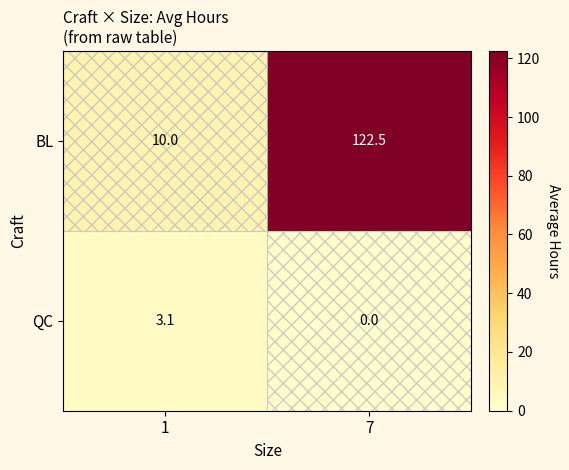

What is the difference between the BL values at 1 and 7?

112.5